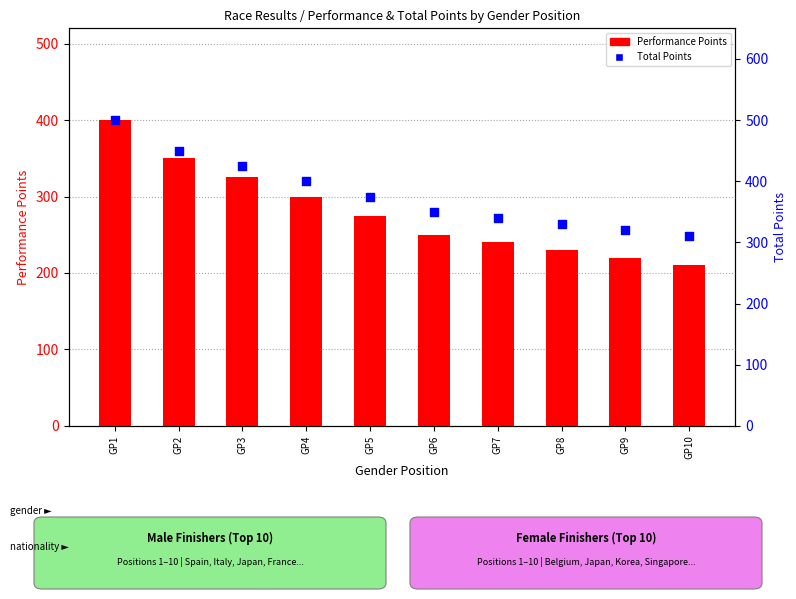

Which series has the widest spread of Y values?

Male Performance Points